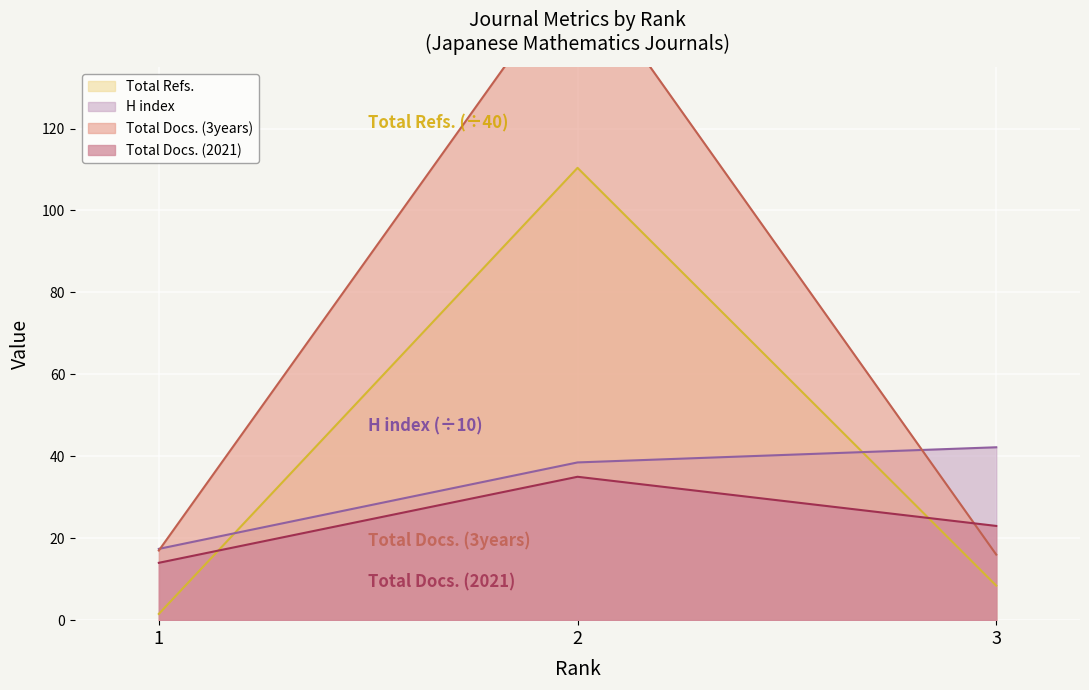

True or false: H index has a value of 38.5 at 2.

True